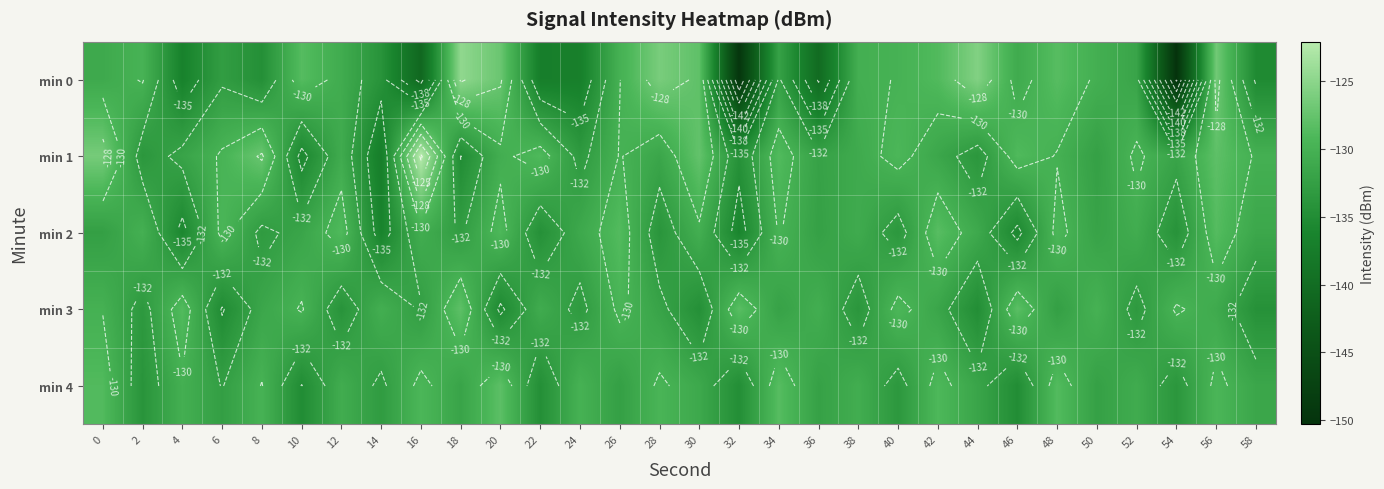

What is the maximum value shown in the chart?

-122.1